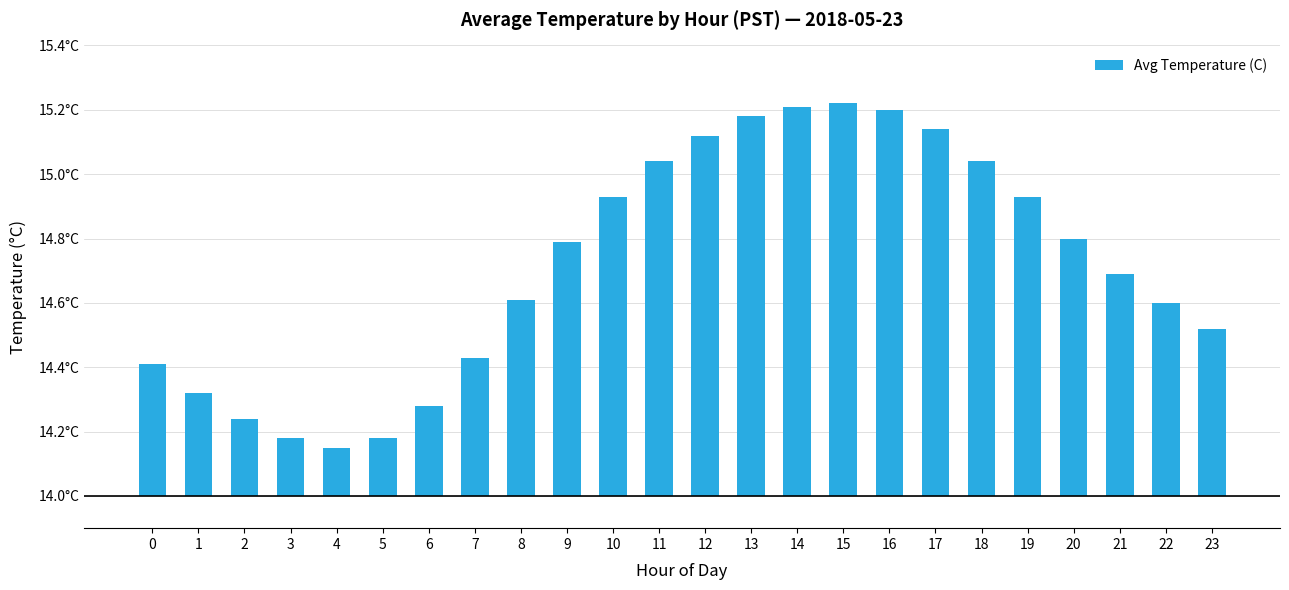

At which label is the value closest to 0?

4